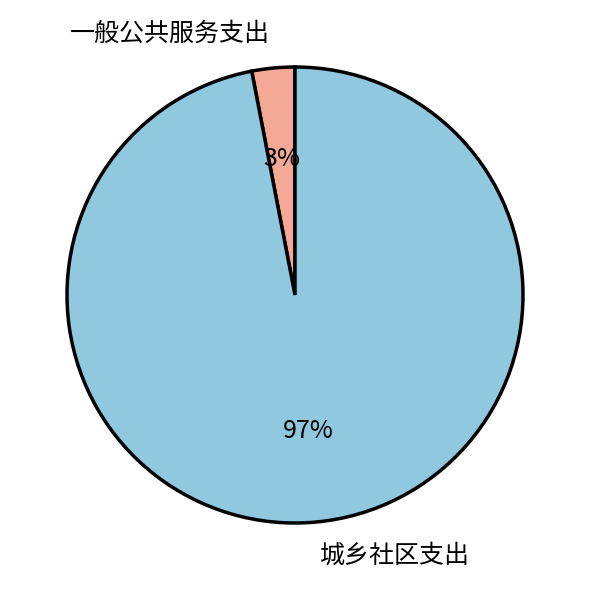

Is there a majority slice in this chart?

Yes